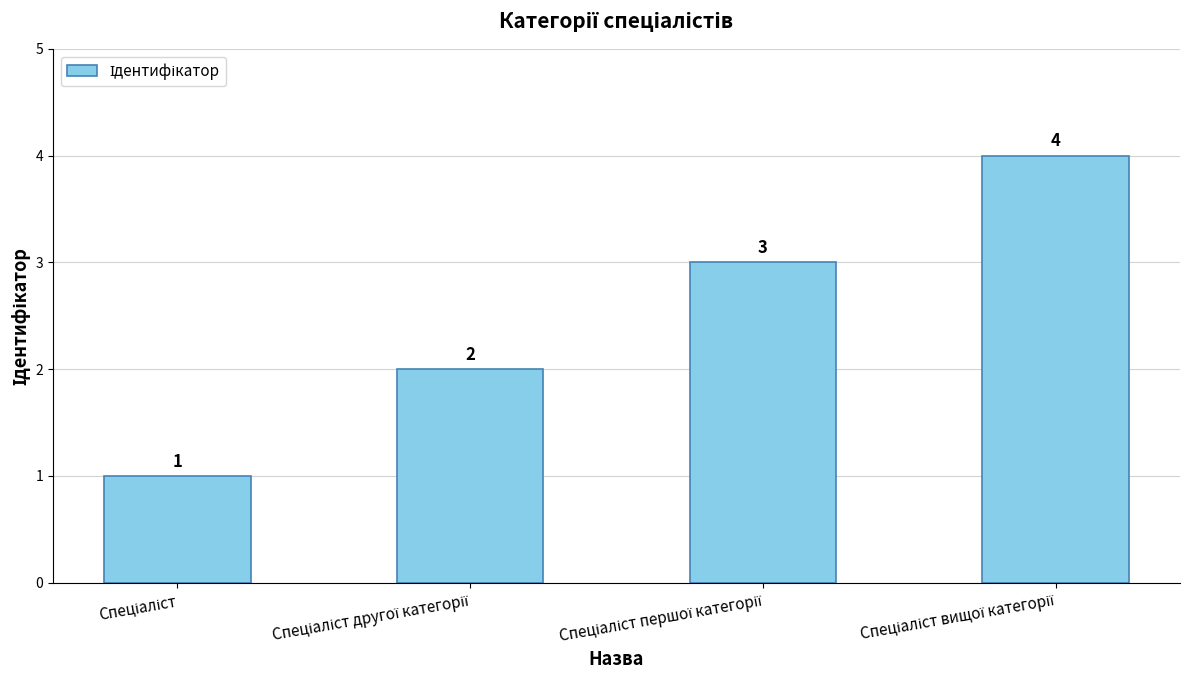

Count the values in the range 2 to 4.

3